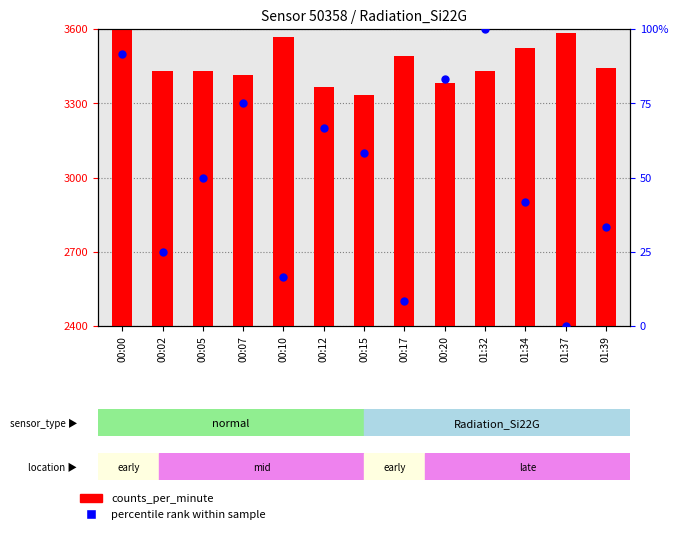

What is the change in value from 00:12 to 01:39?

-33.3